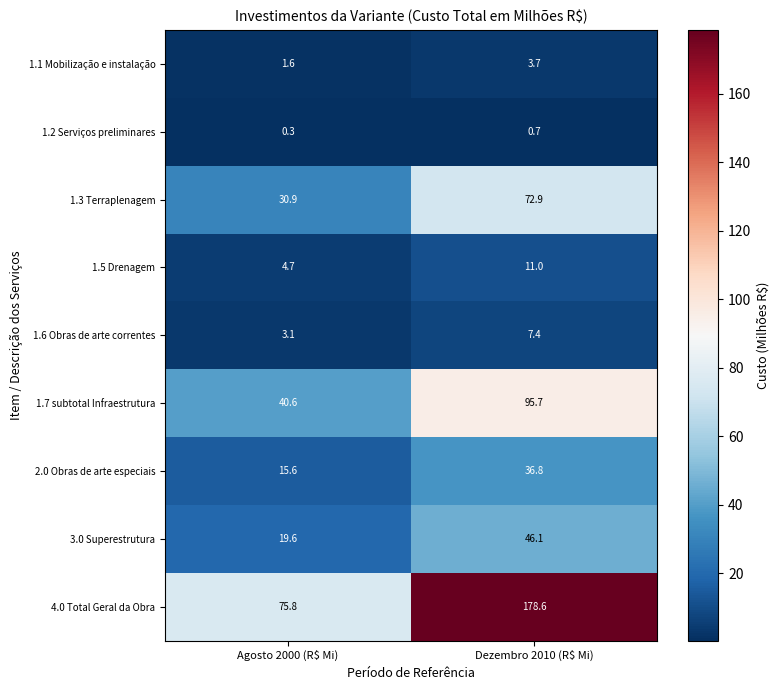

What is the minimum value shown in the chart?

0.3